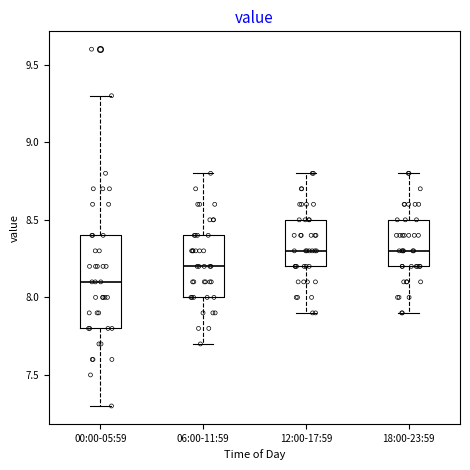

Where does the lower whisker of the box for 18:00-23:59 end on the y-axis? The values are not printed on the chart, so give them approximately, as read against the axis.

7.9